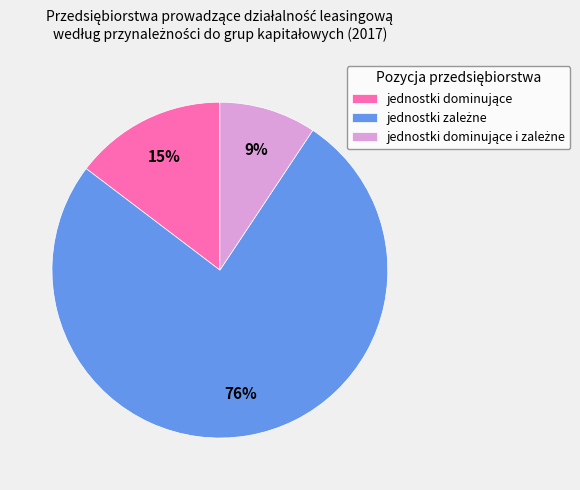

Does any single category account for the majority?

Yes